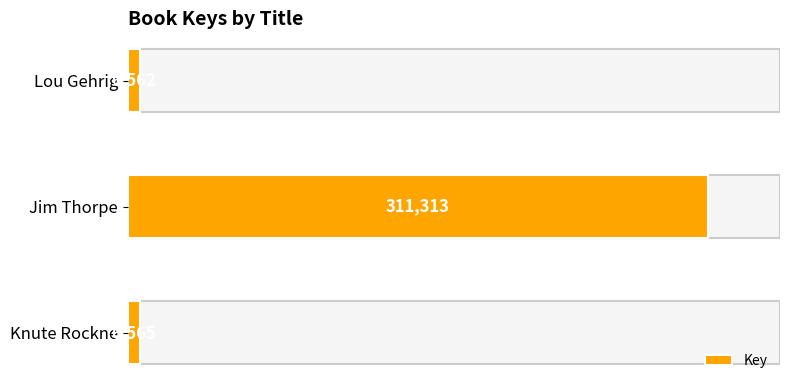

What is the ratio of the value at Jim Thorpe to the value at Lou Gehrig?

47.4